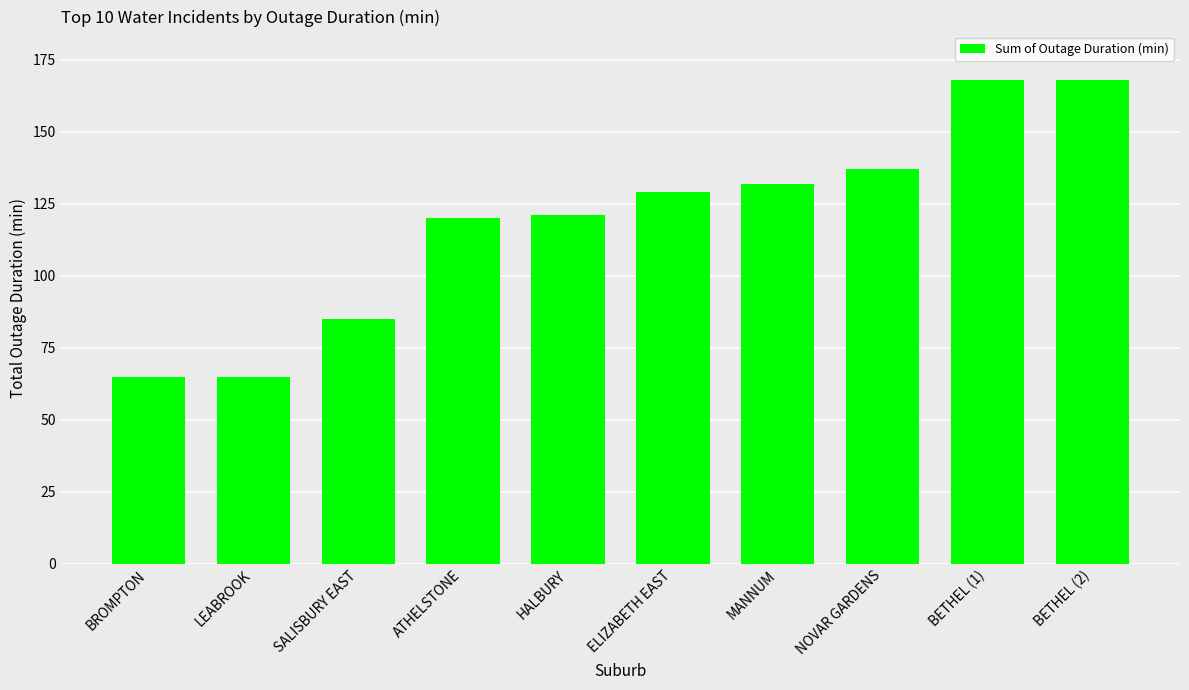

What is the difference between the values at BETHEL (2) and MANNUM?

36